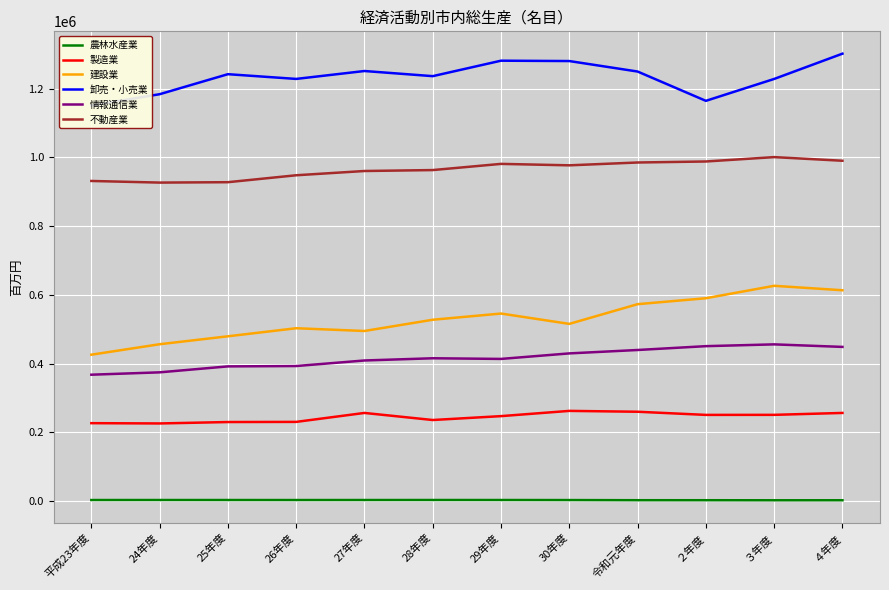

Reading left to right, what are all the values shown in this chart?

農林水産業: 2986	3048	3002	2947	3012	3083	3038	2887	2475	2446	2282	2342
製造業: 226727	225896	229998	230421	256483	235891	247194	262455	259955	250794	250922	256498
建設業: 425970	456438	479532	503000	494990	527700	545741	515653	573028	590299	626459	613550
卸売・小売業: 1151215	1184068	1242358	1228574	1251590	1236632	1281645	1280588	1250069	1164778	1228510	1302088
情報通信業: 367765	374634	391948	392989	409164	415599	413700	429758	439676	450832	456043	448660
不動産業: 931600	926866	928023	948194	960595	963306	981310	977106	985338	988287	1001027	990424